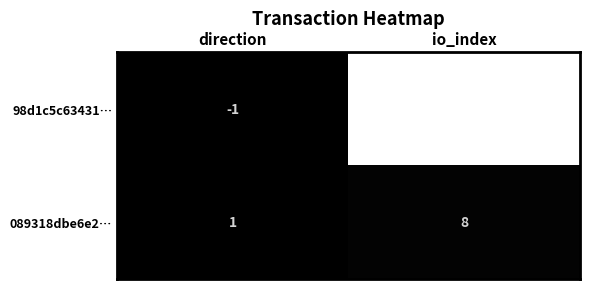

Which series has the widest spread of values?

98d1c5c63431…